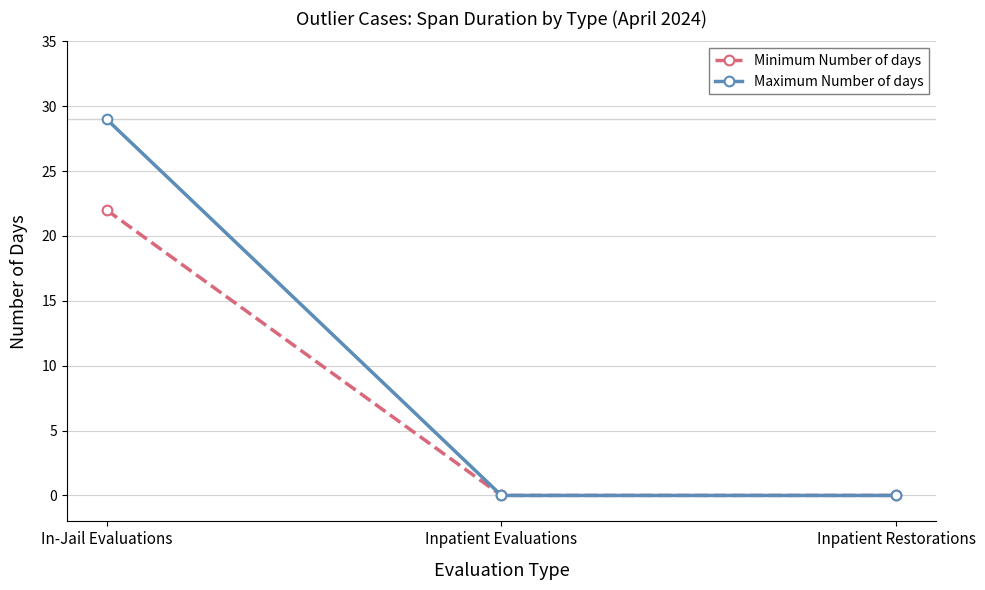

Reading right to left, list all the values displayed in this chart.

Minimum Number of days: Inpatient Restorations=0	Inpatient Evaluations=0	In-Jail Evaluations=22
Maximum Number of days: Inpatient Restorations=0	Inpatient Evaluations=0	In-Jail Evaluations=29